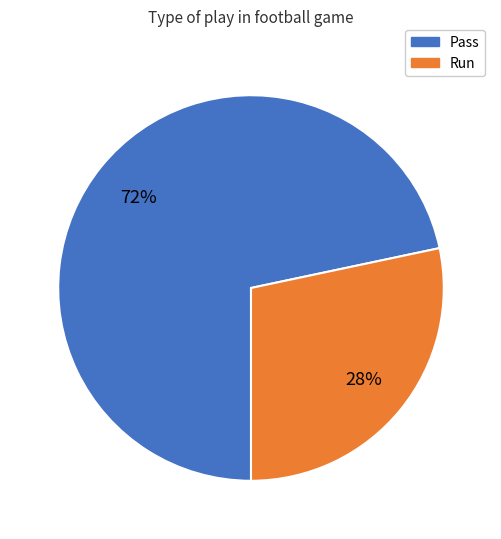

Is there any slice that represents more than half of the pie?

Yes